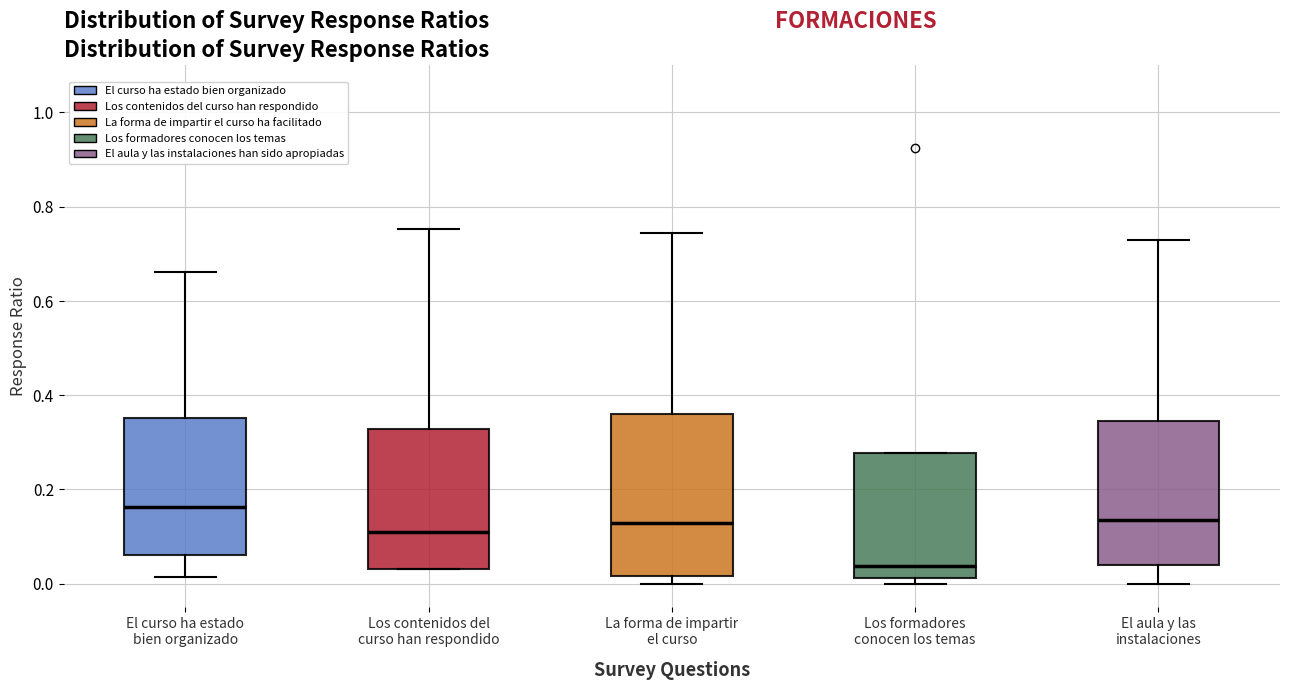

Comparing the boxes themselves (not the whiskers), which one is the tallest?

La forma de impartir el curso